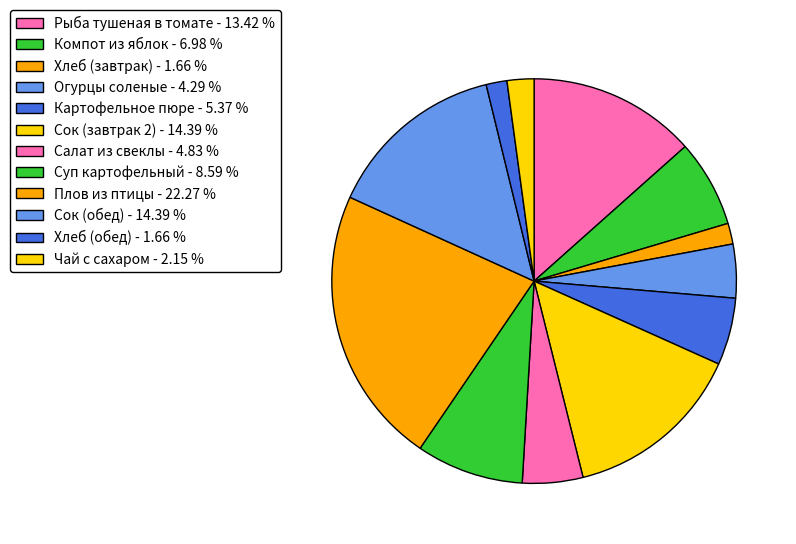

Count the number of slices in the pie.

12